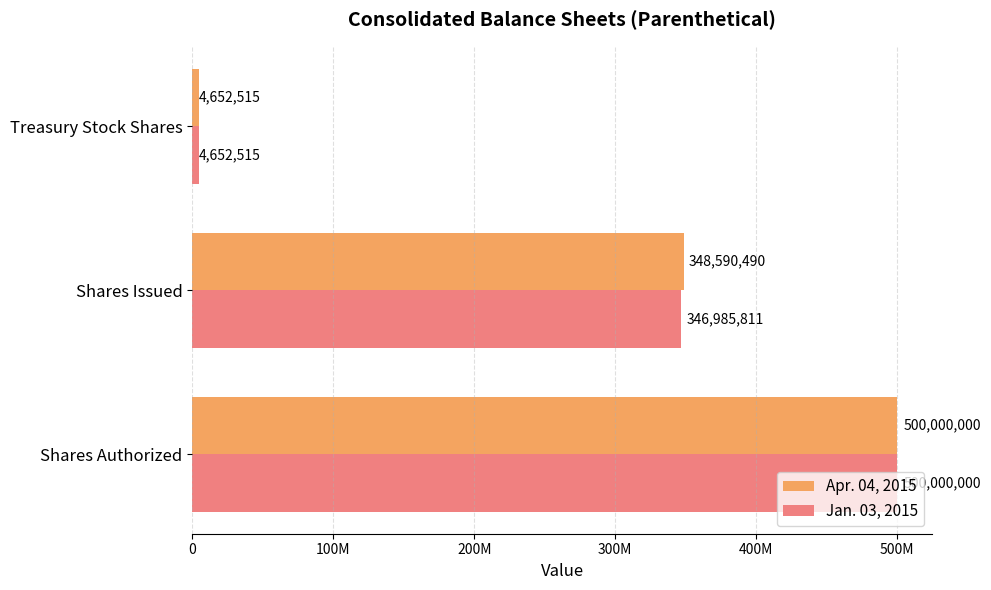

What is the sum of all Apr. 04, 2015 values?

853243005